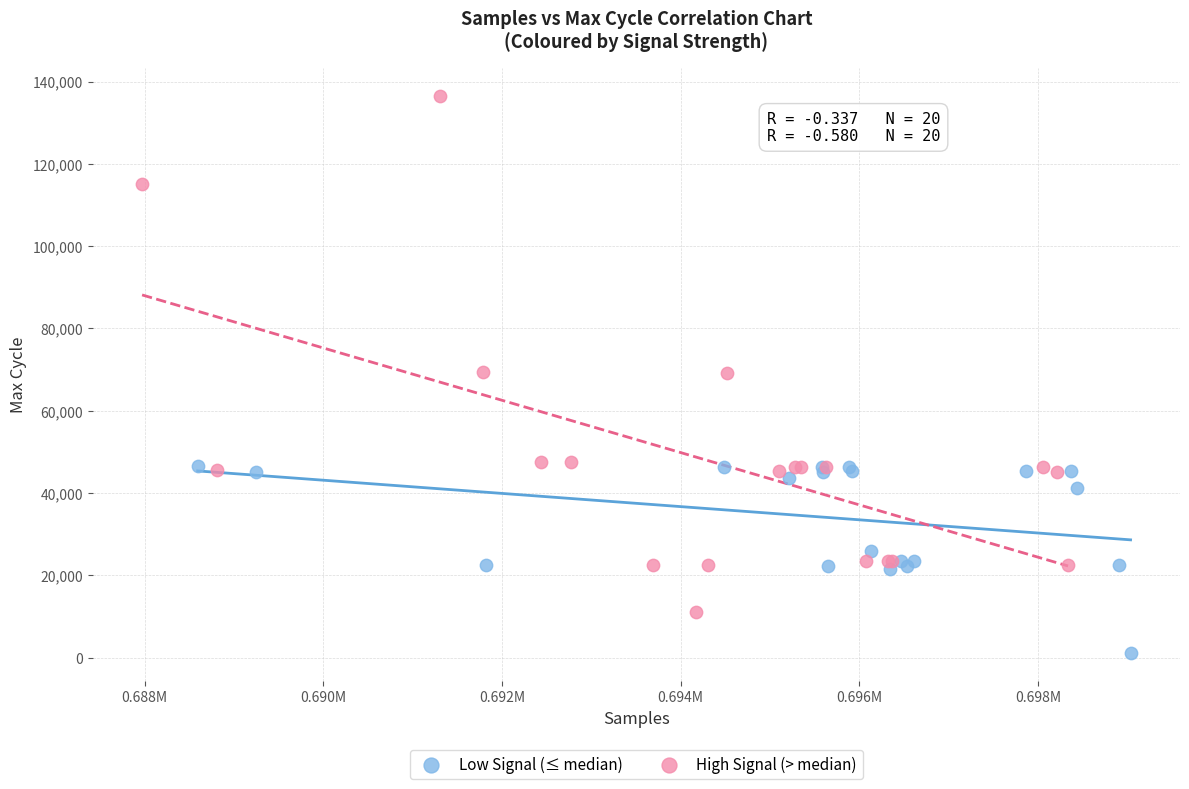

Which series reaches the minimum Y coordinate?

Low Signal (≤ median)